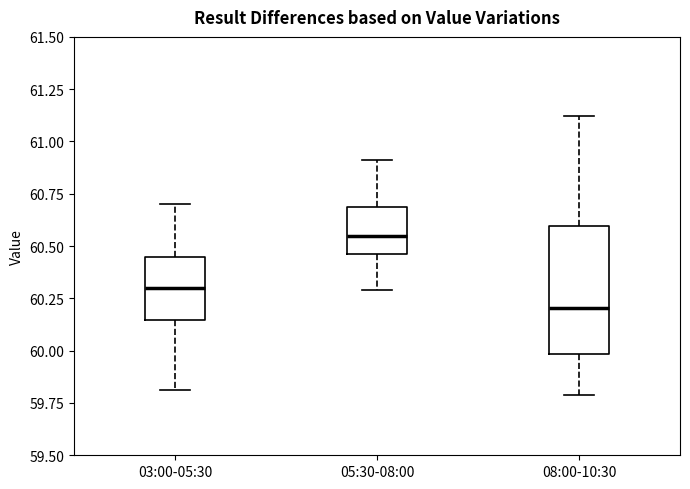

Which box's median line is the lowest?

08:00-10:30